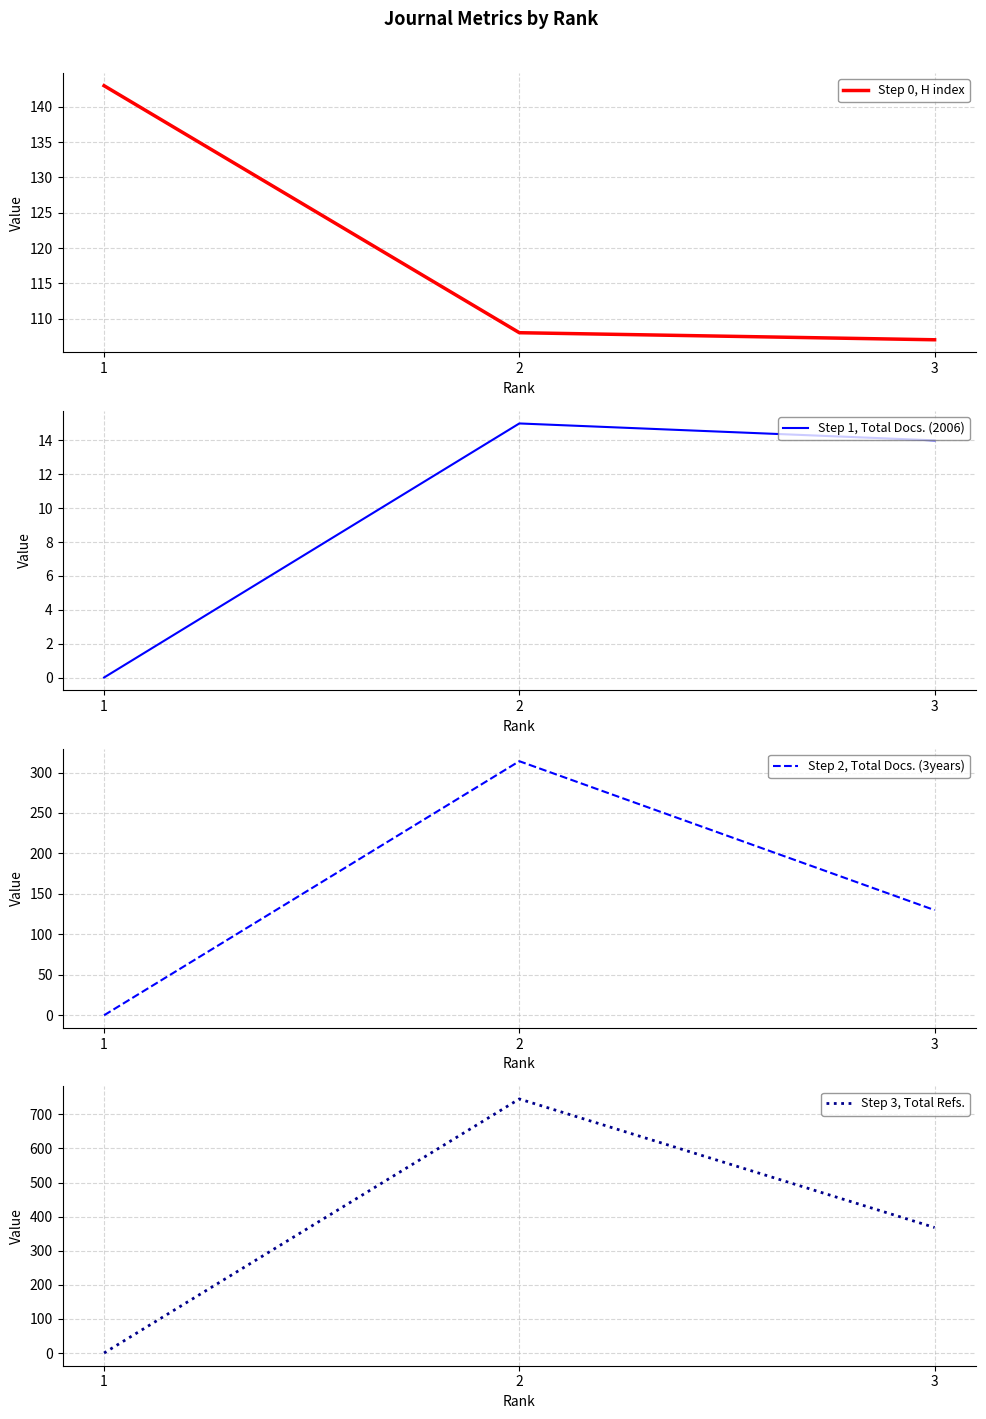

Which has a higher value, 2 or 1?

1